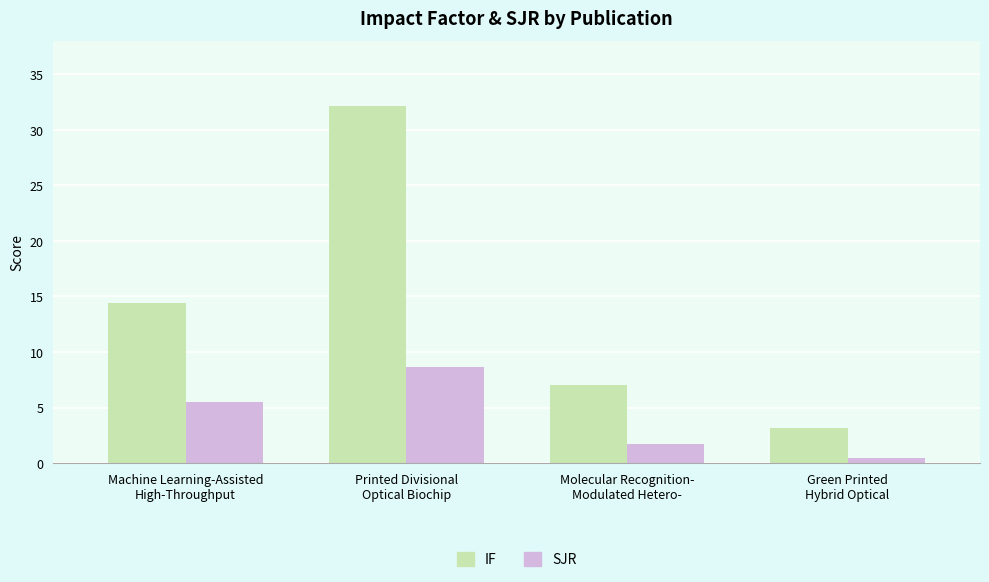

Is the value of SJR at Printed Divisional
Optical Biochip greater than the value of IF at Molecular Recognition-
Modulated Hetero-?

Yes